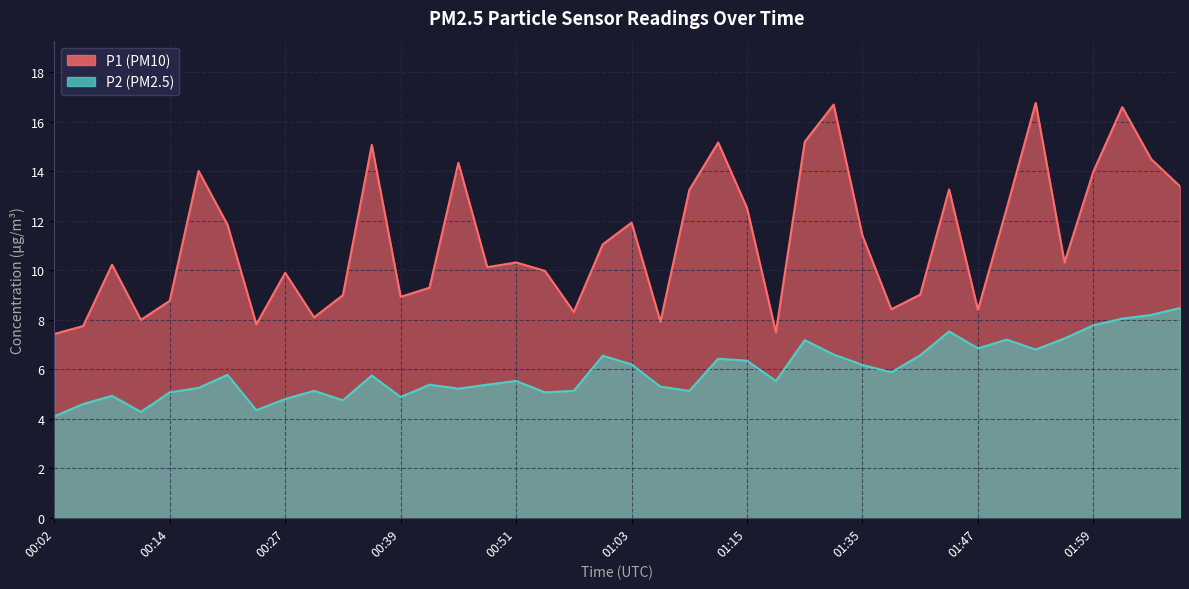

Where is the first local minimum for P2?

00:11